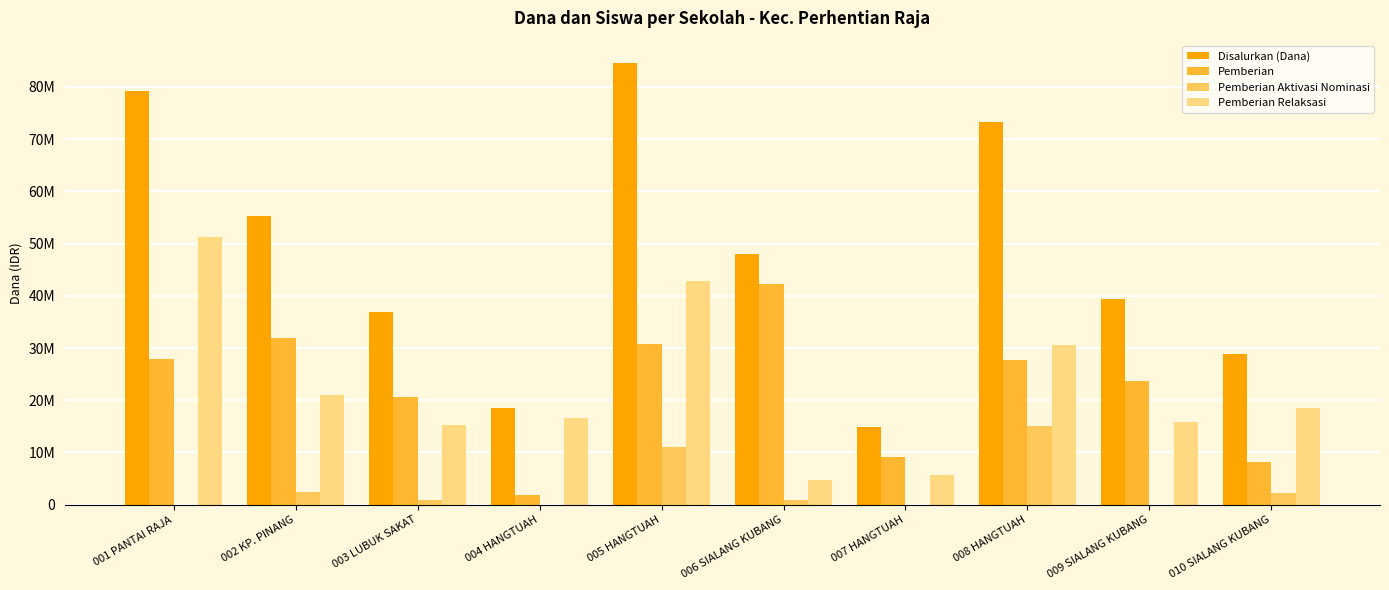

Are the bars grouped side by side (vs. stacked)?

Yes